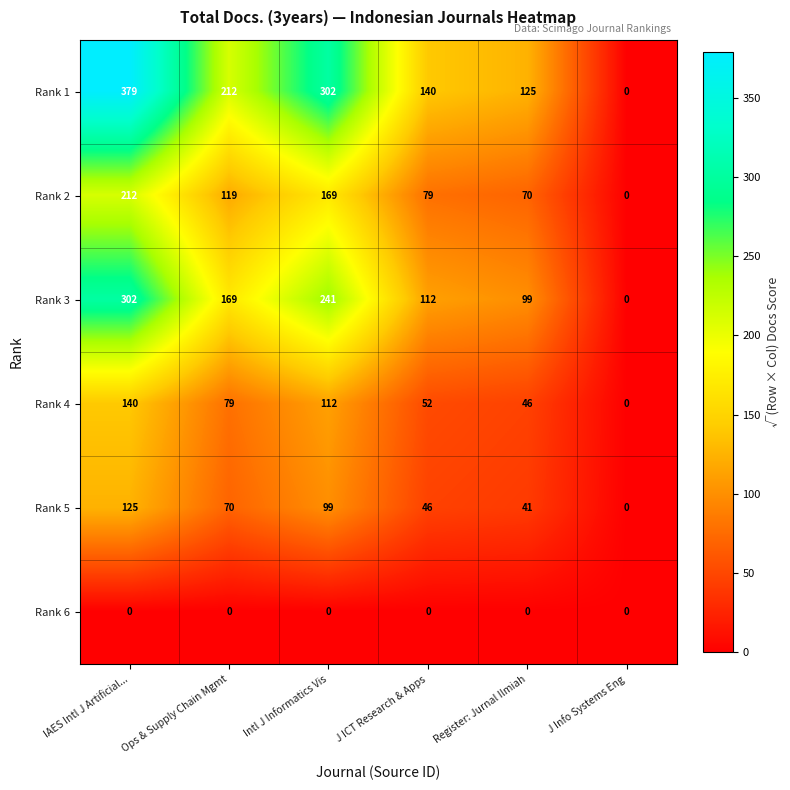

What is the spread (max minus min) of values at IAES Intl J Artificial...?

379